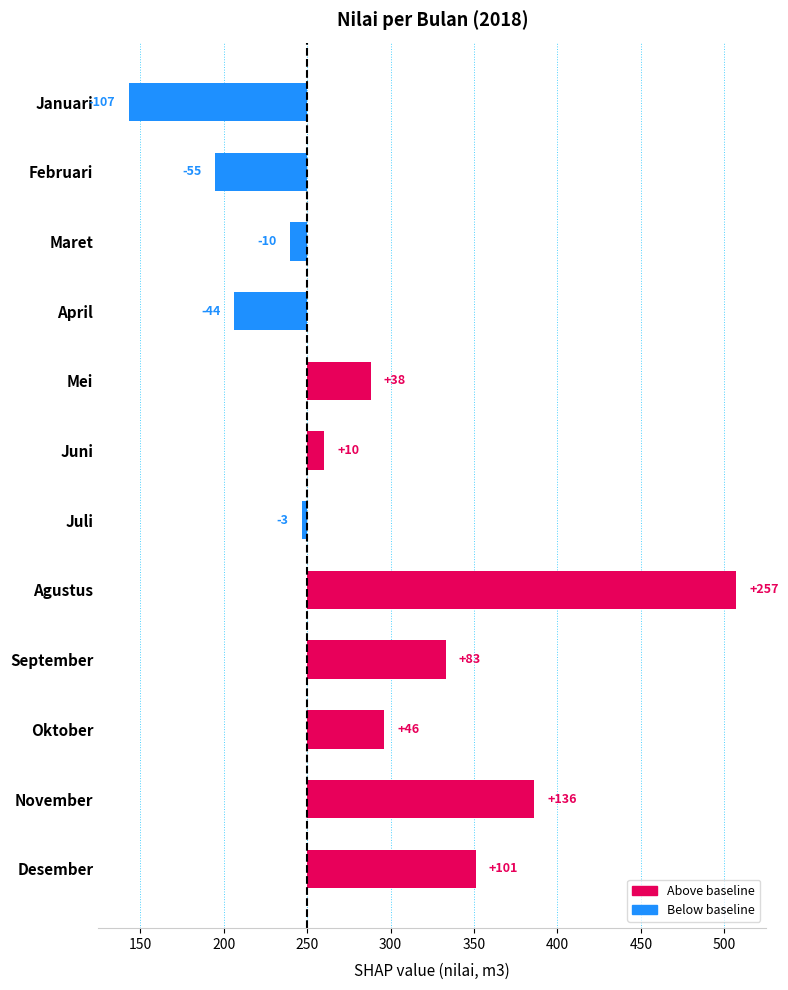

How many data points are above 38?

5